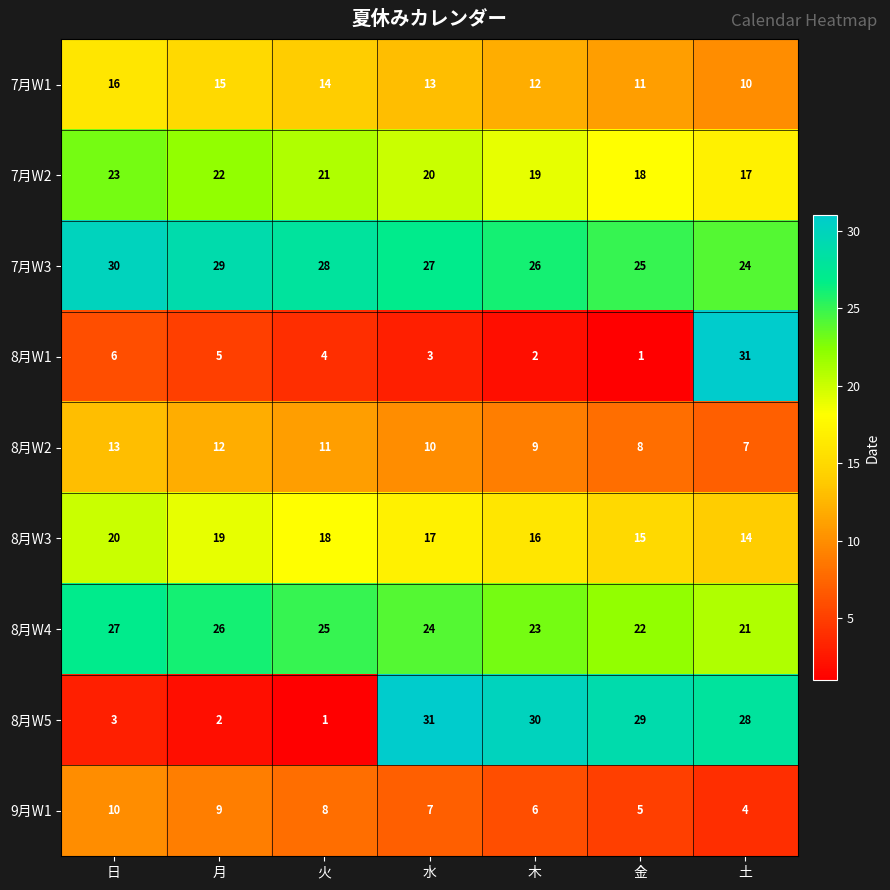

What is the difference between the highest and lowest values at 火?

27